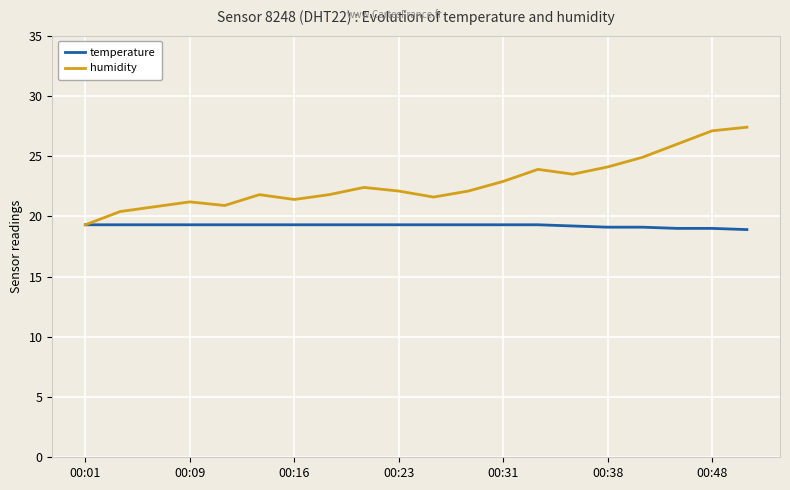

List the series in order of their overall mean, lowest first.

temperature, humidity